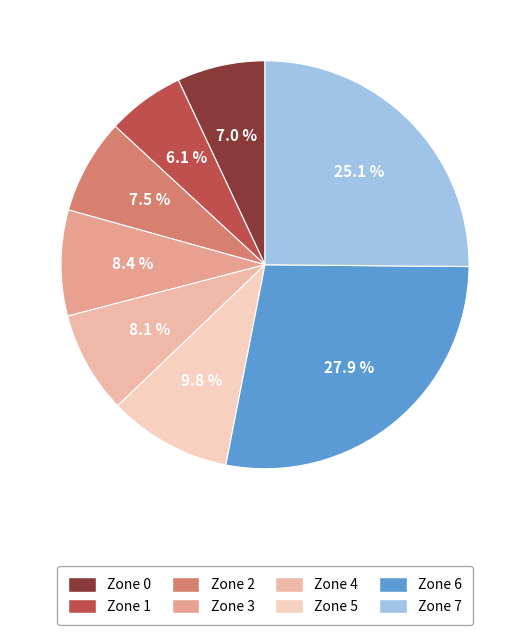

To the nearest percent, what is the combined percentage of Zone 1 and Zone 7?

31%